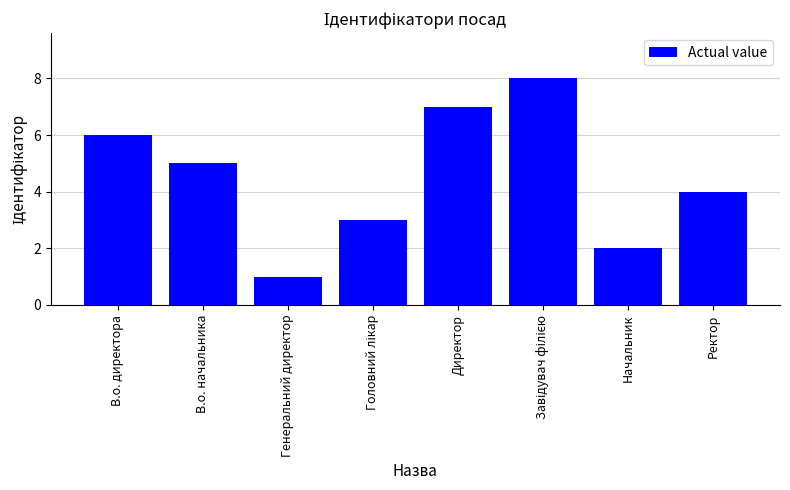

What is the smallest value displayed?

1